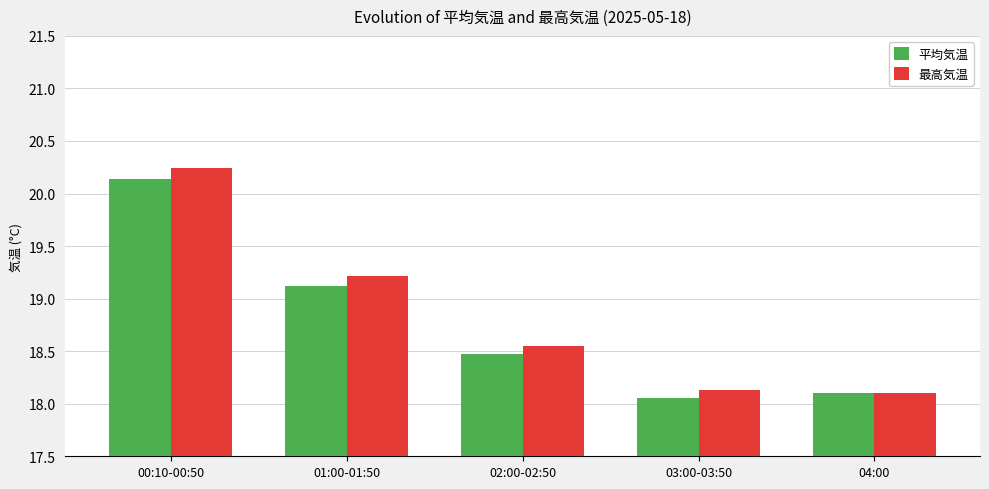

Rank the series by their average value, from highest to lowest.

最高気温, 平均気温